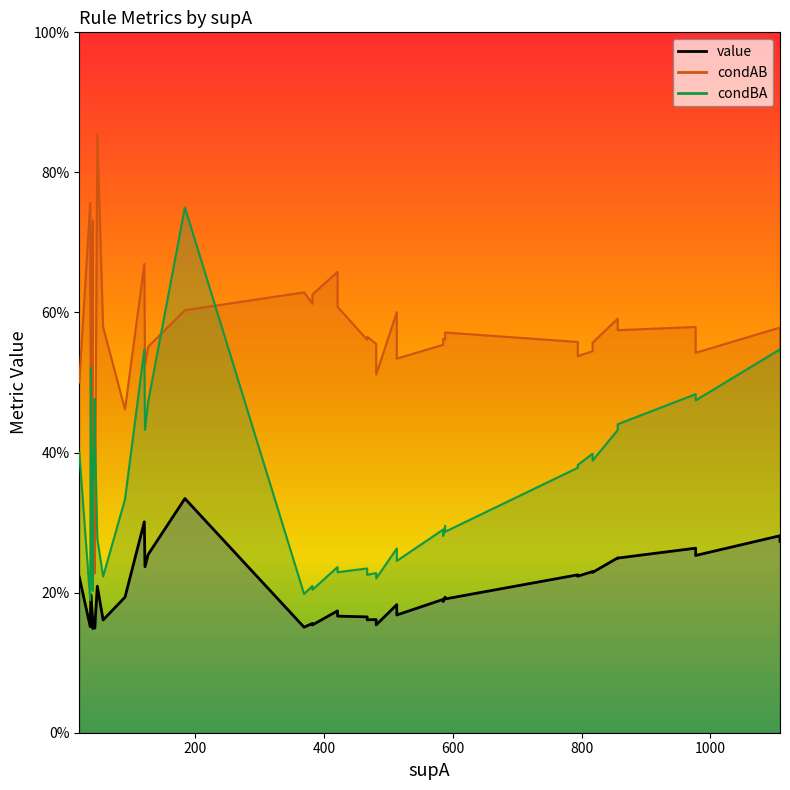

Is it true that condAB equals 1.2 at 36?

False